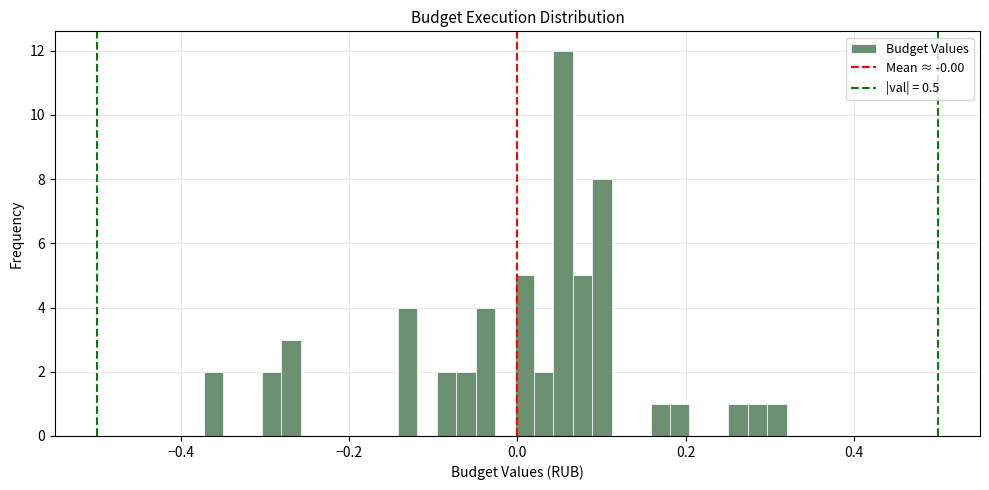

Around what value on the x-axis is the tallest bar? Give the approximate position of its centre, as read against the axis.

0.06